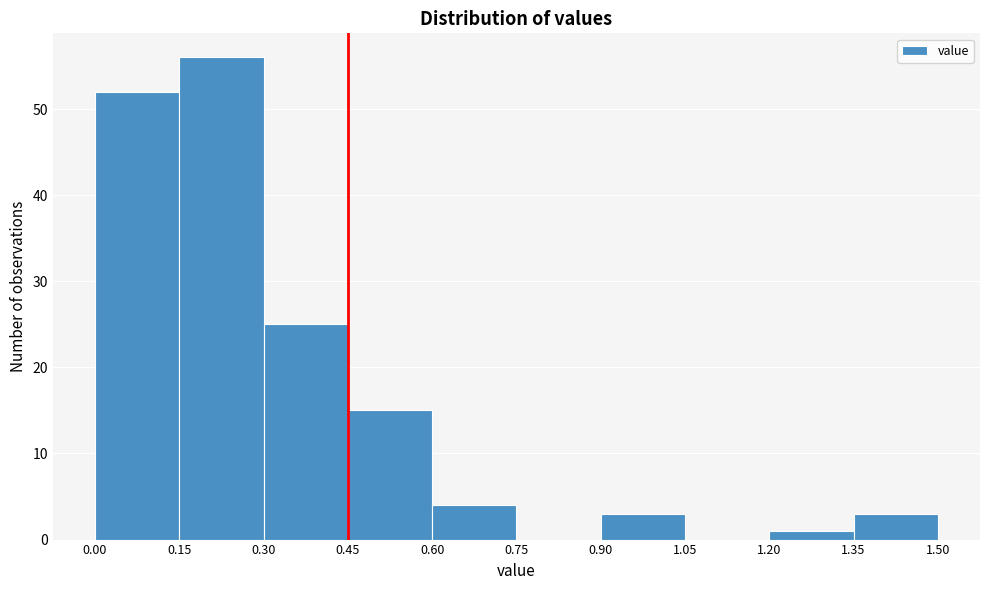

How tall is the bar that spans 0.15 to 0.30 on the x-axis? The values are not printed on the chart, so give them approximately, as read against the axis.

56